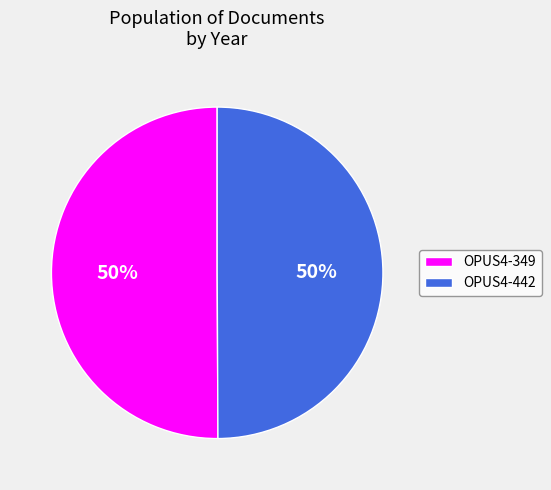

To the nearest percent, what percentage of the pie is OPUS4-442?

50%